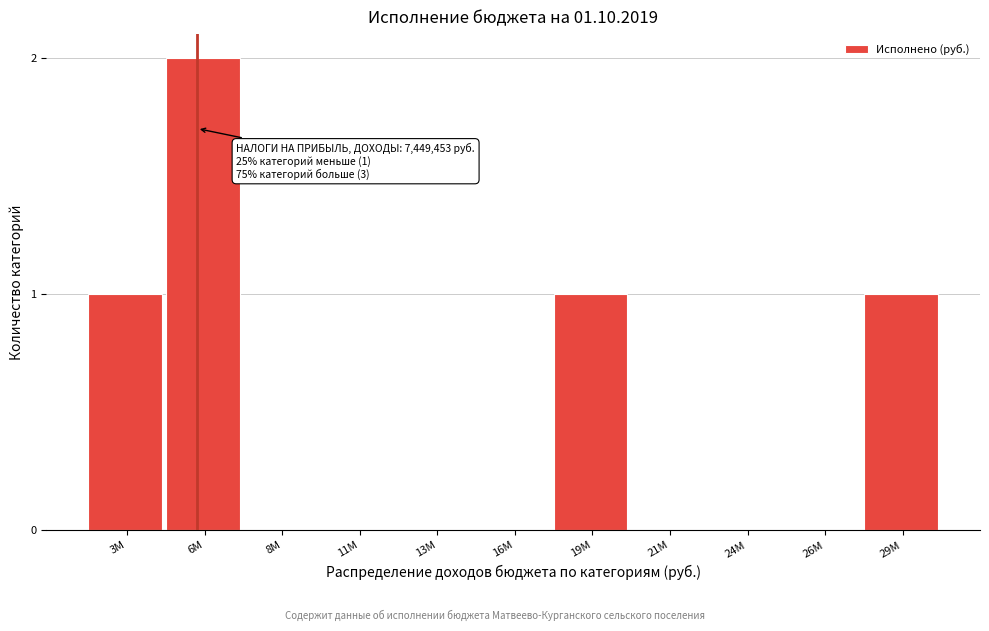

Reading left to right, list all the values displayed in this chart.

3M=1	6M=2	8M=0	11M=0	13M=0	16M=0	19M=1	21M=0	24M=0	26M=0	29M=1